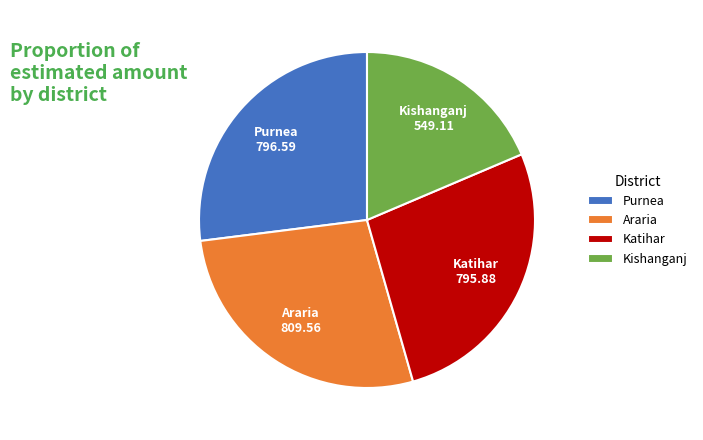

Approximately how many times larger is the value at Purnea compared to Kishanganj?

1.5